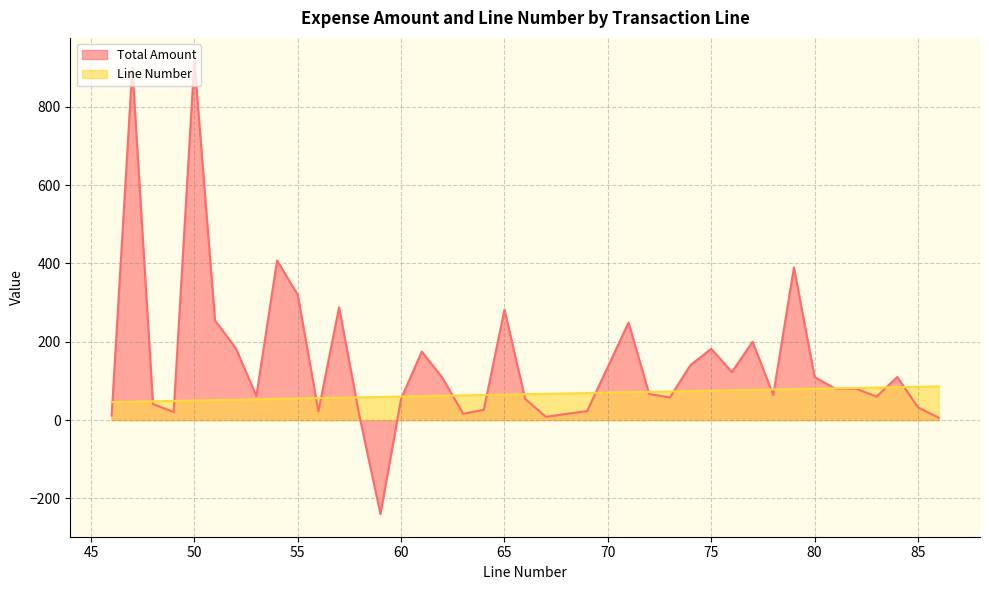

Does the chart display data point markers on the line(s)?

No